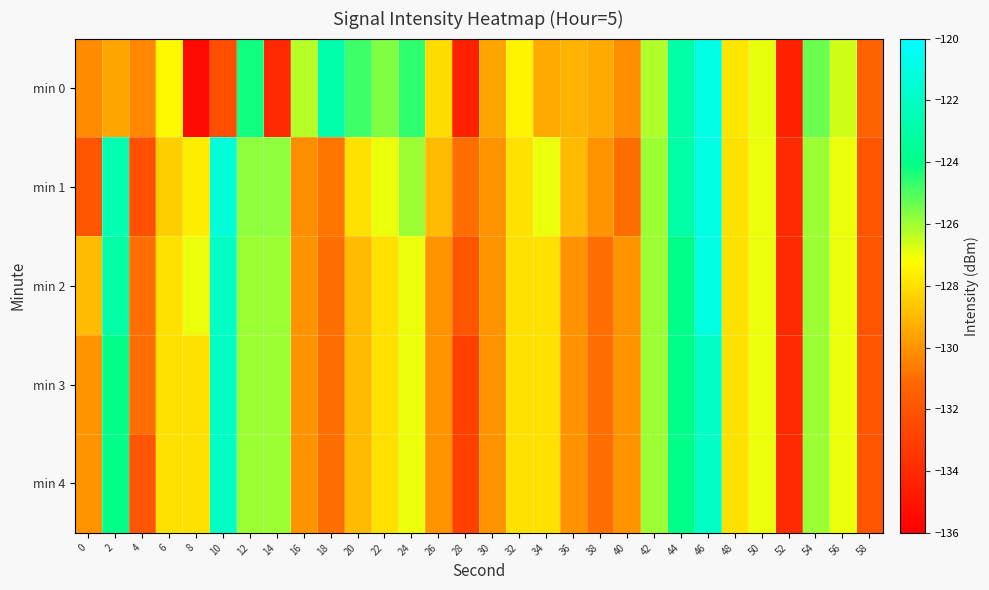

How many distinct data groups are displayed?

5